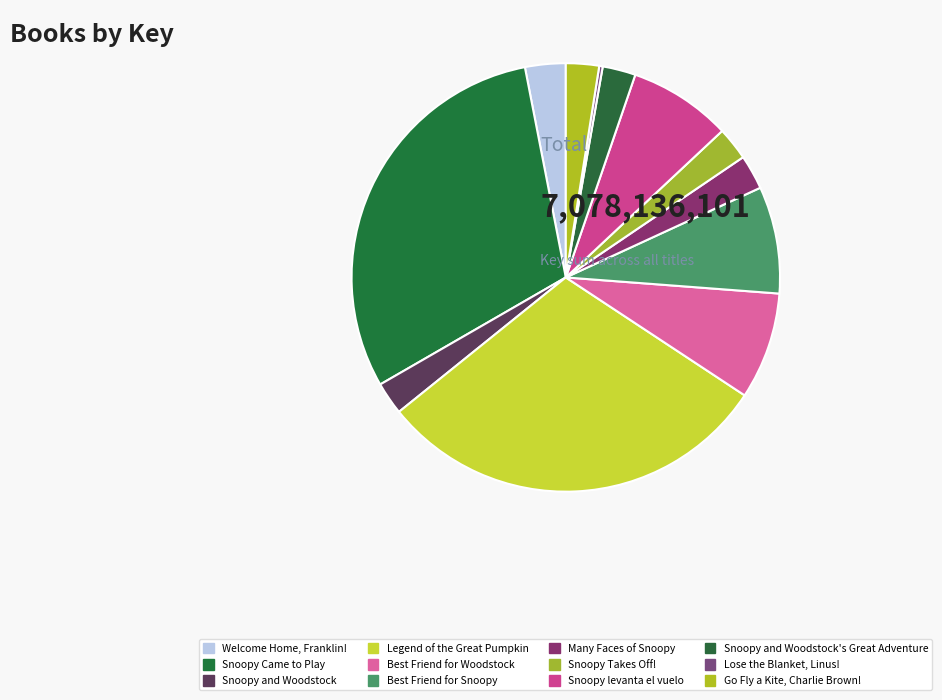

The Snoopy and Woodstock slice represents 2% of the pie. True or false?

True